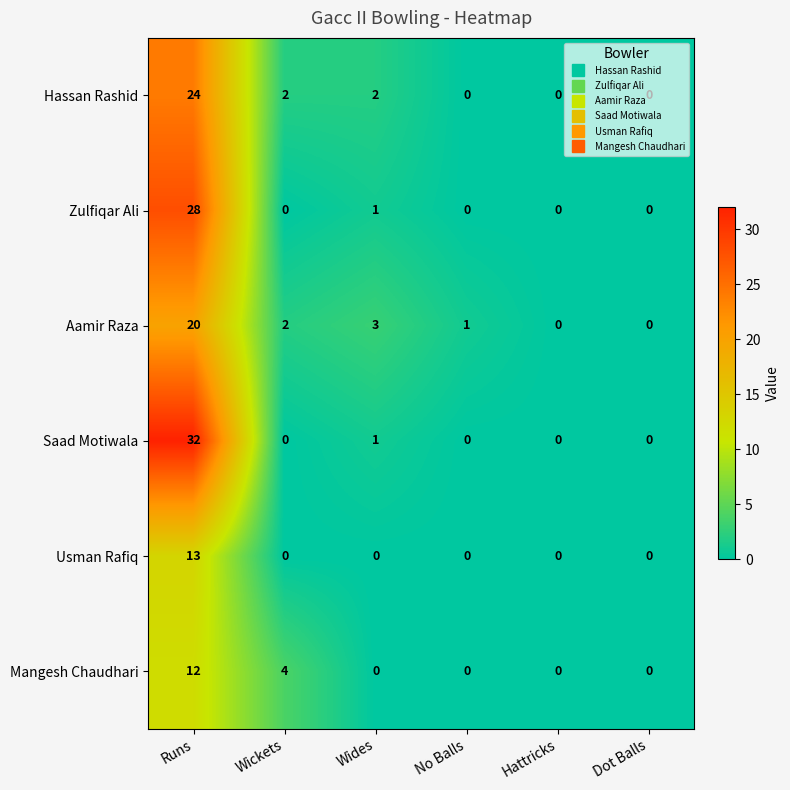

What is the sum of all Zulfiqar Ali values?

29